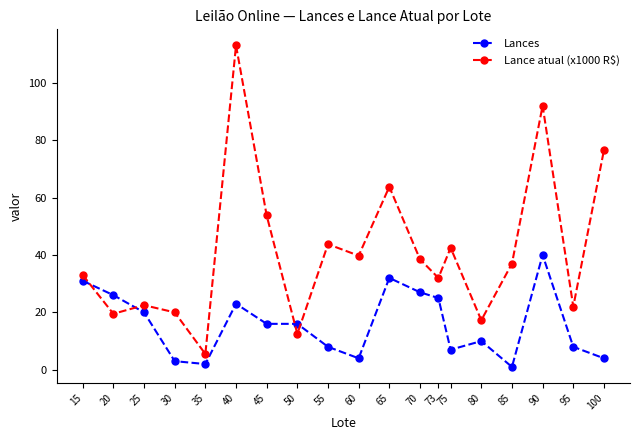

What is the difference between the second highest and second lowest values in the Lances series?

30.0